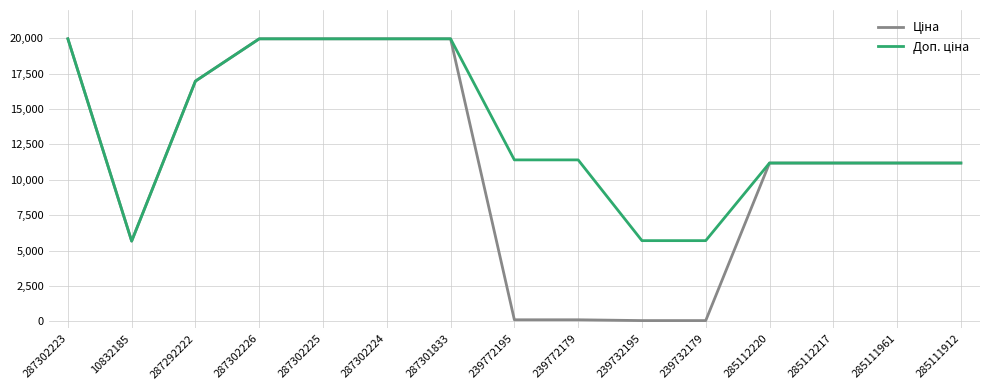

What is the maximum value shown in the chart?

19964.2